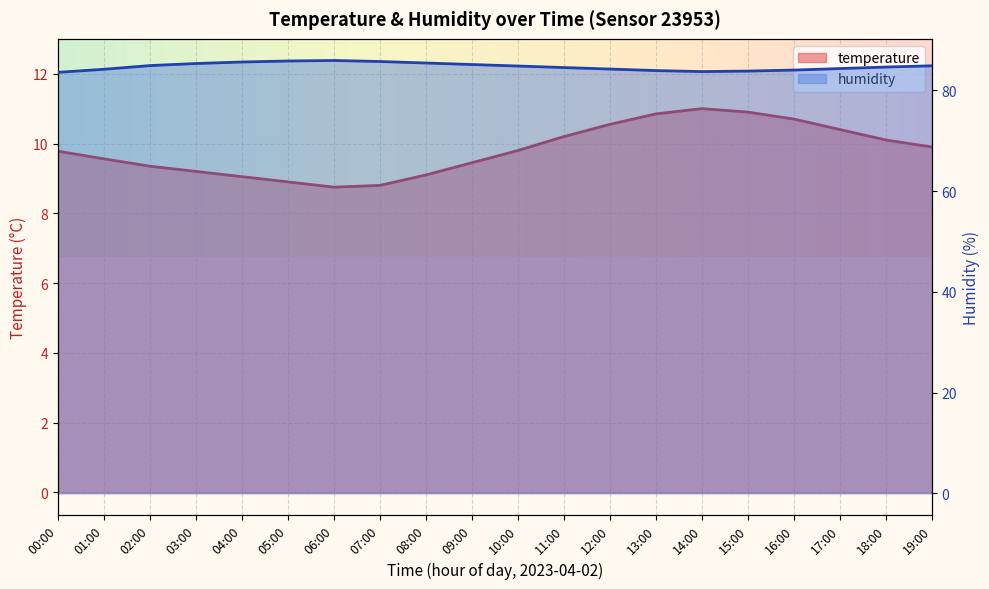

At how many categories does at least one series exceed 82?

20